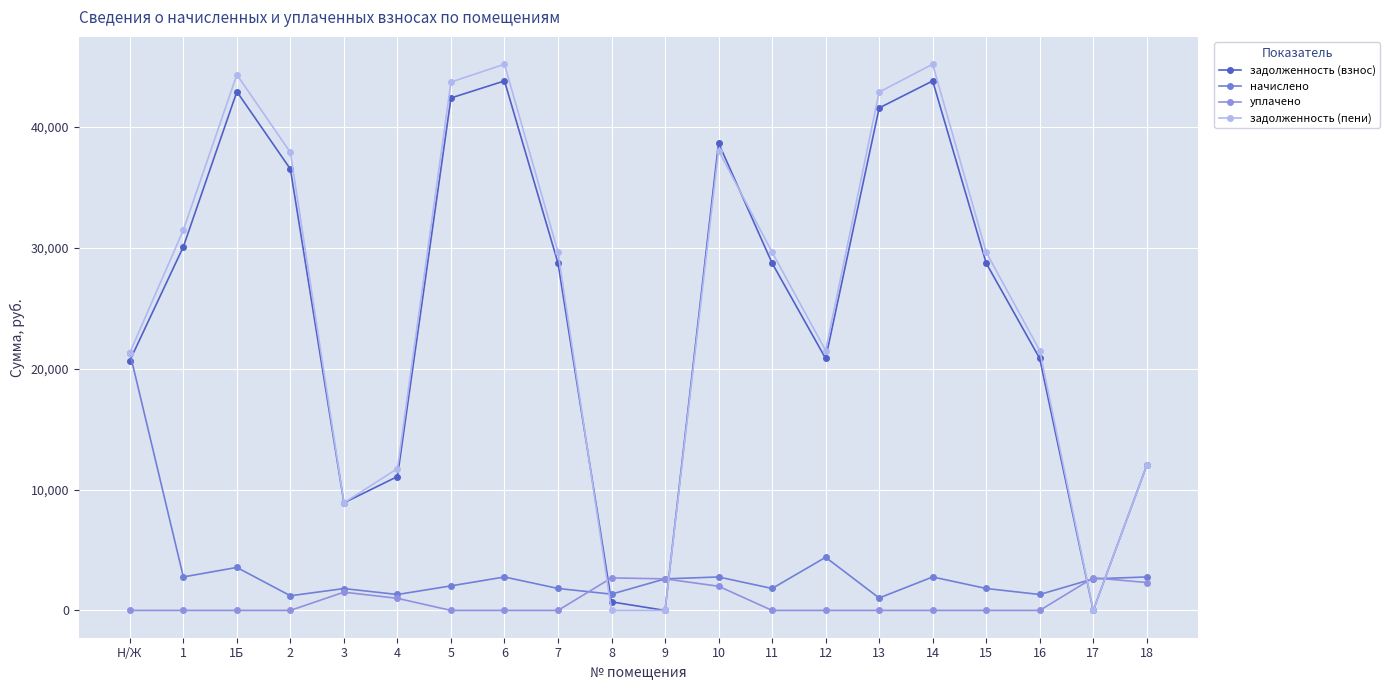

Does the chart have visible grid lines?

Yes